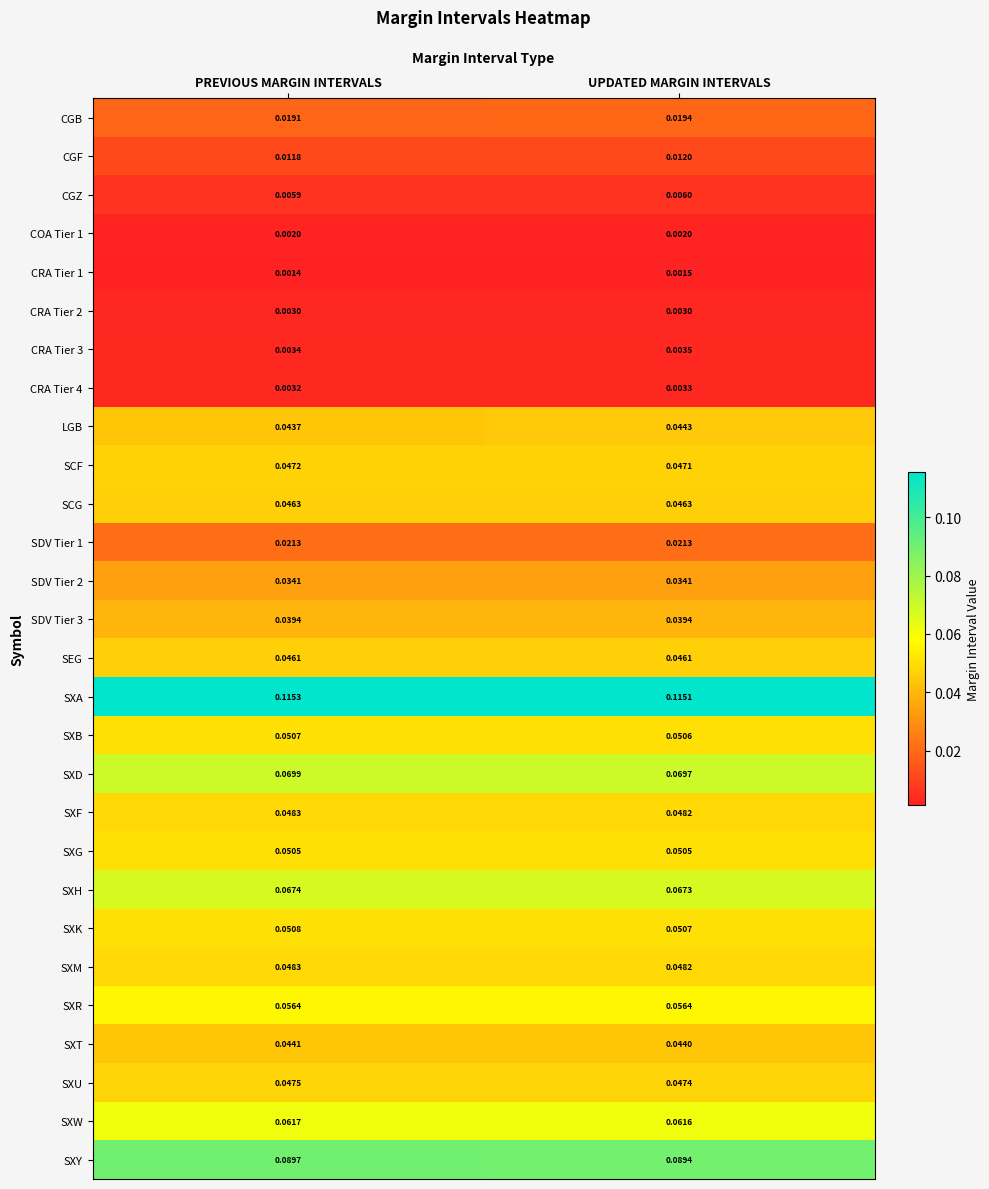

At which label does SXY reach its peak?

PREVIOUS MARGIN INTERVALS